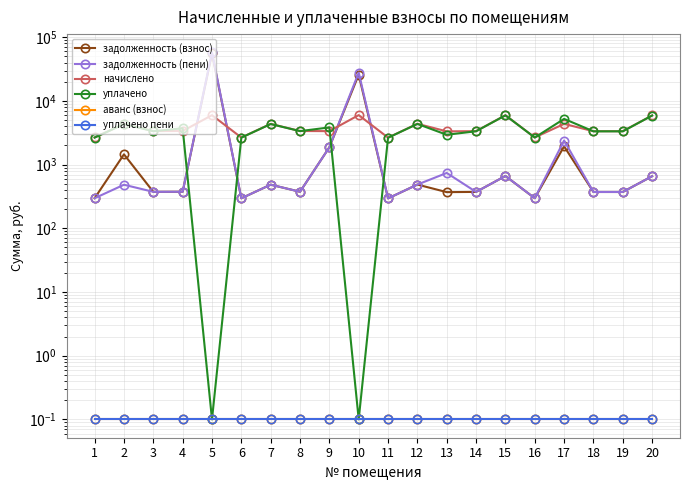

Is the value of задолженность (взнос) at 7 greater than the value of уплачено пени at 6?

Yes